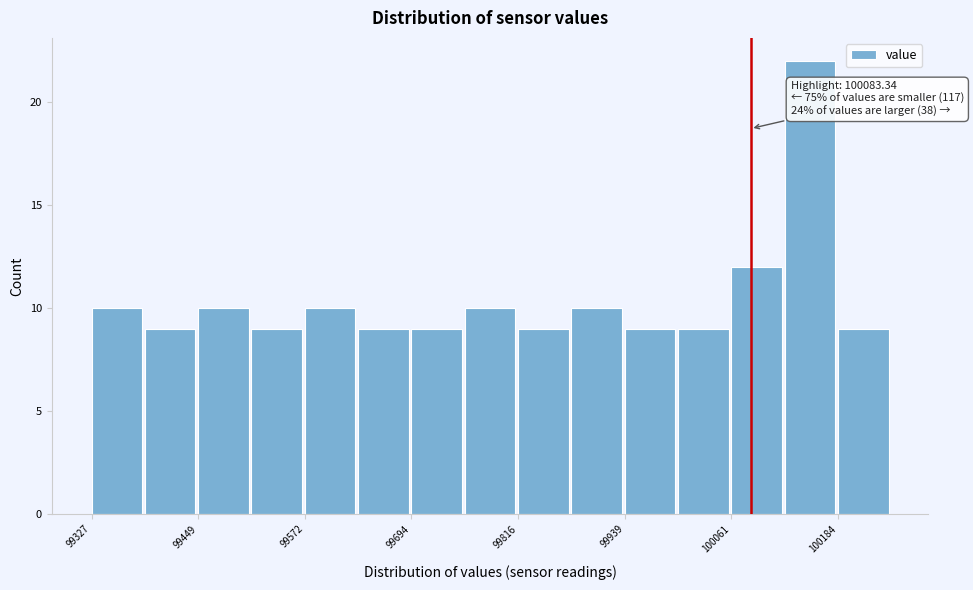

Read against the x-axis, roughly where is the centre of the tallest bar?

100160